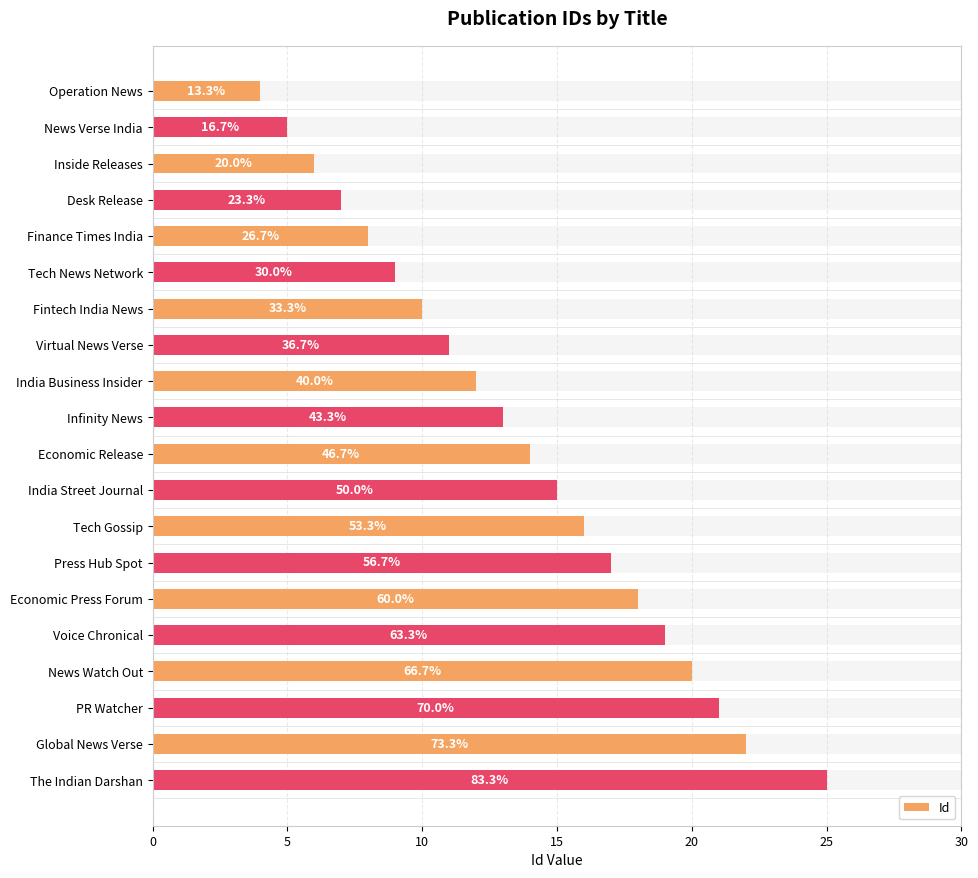

What is the change in value from Tech Gossip to PR Watcher?

+5